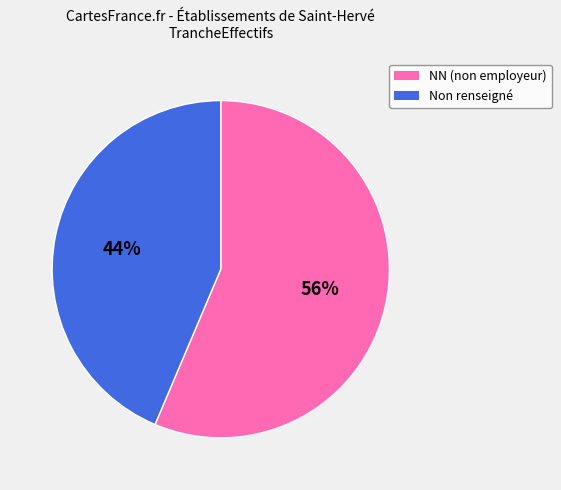

How many slices are in this pie chart?

2